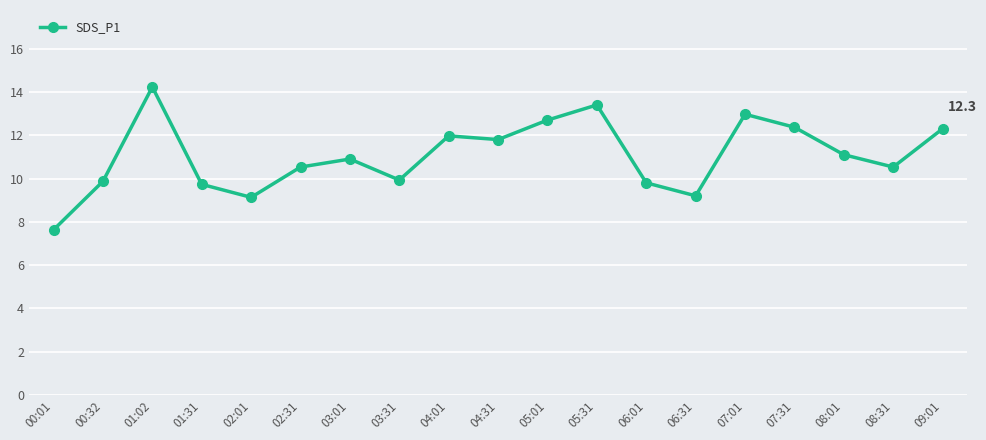

True or false: the data shows 9.1 at 02:01.

True